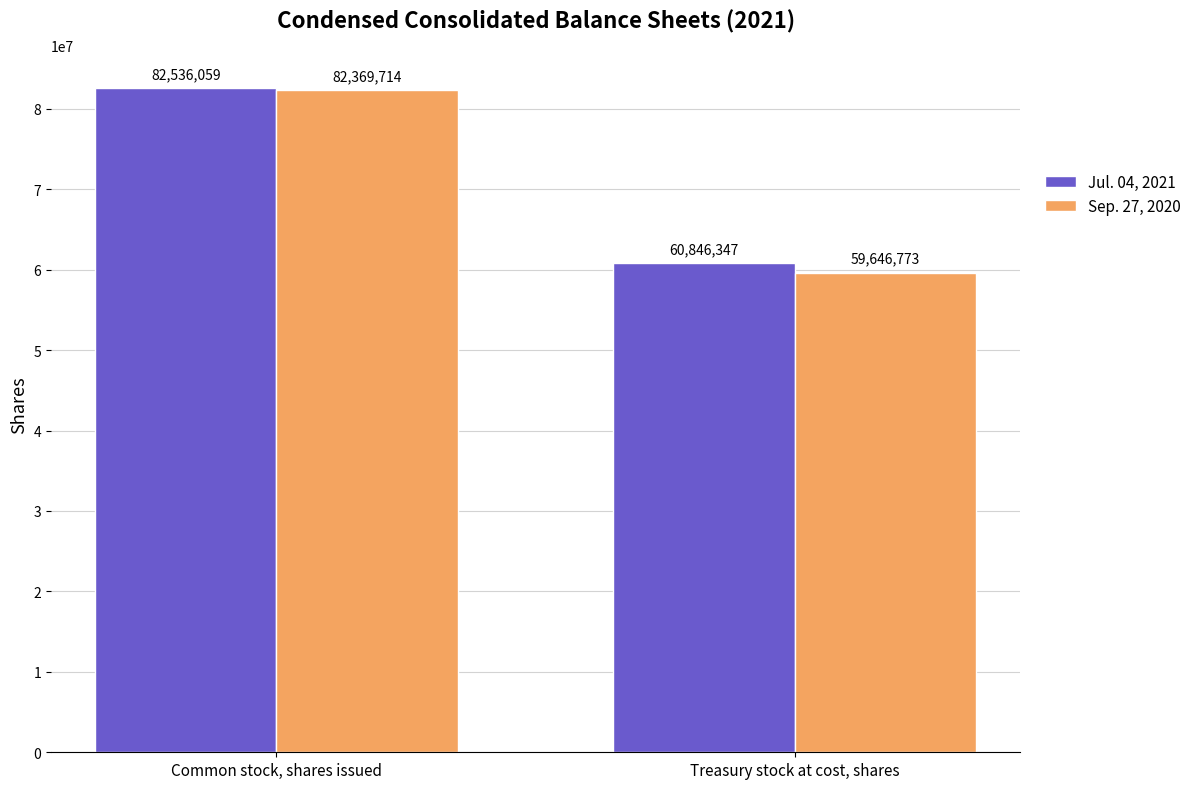

Which label corresponds to the largest value in the chart?

Common stock, shares issued